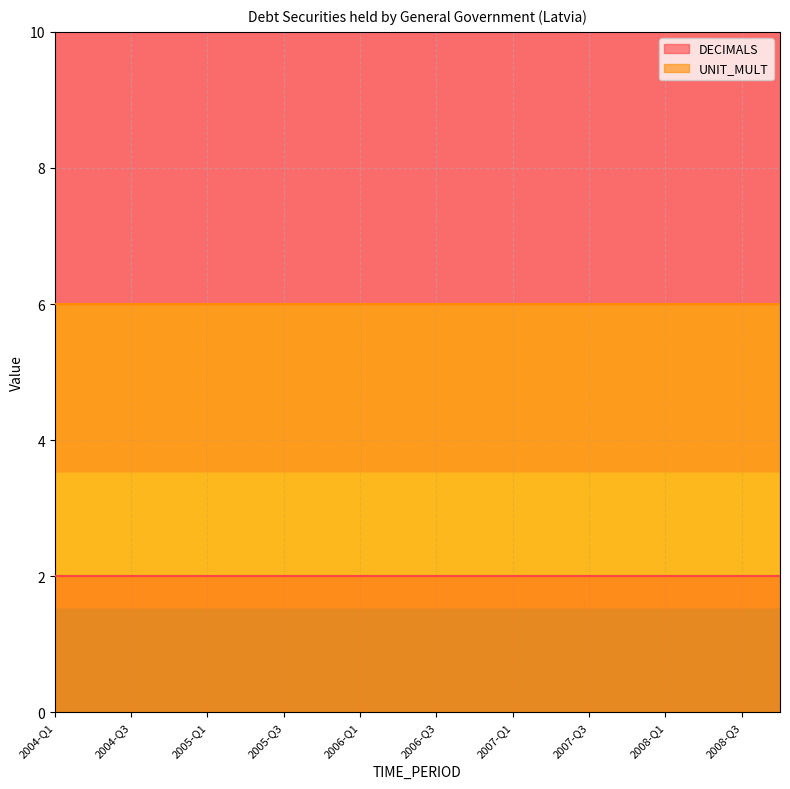

Reading left to right, transcribe all the data shown in this chart.

DECIMALS: 2	2	2	2	2	2	2	2	2	2	2	2	2	2	2	2	2	2	2	2
UNIT_MULT: 6	6	6	6	6	6	6	6	6	6	6	6	6	6	6	6	6	6	6	6